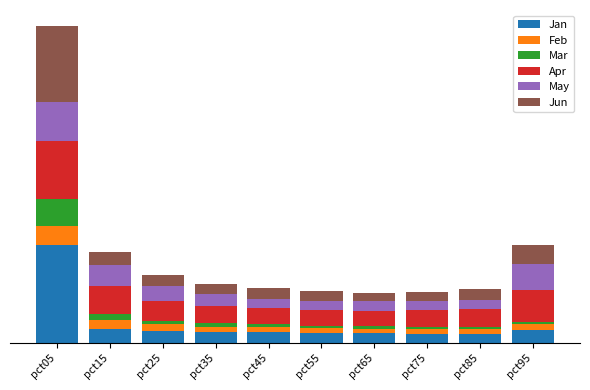

What are all the series names shown in the legend?

Jan, Feb, Mar, Apr, May, Jun